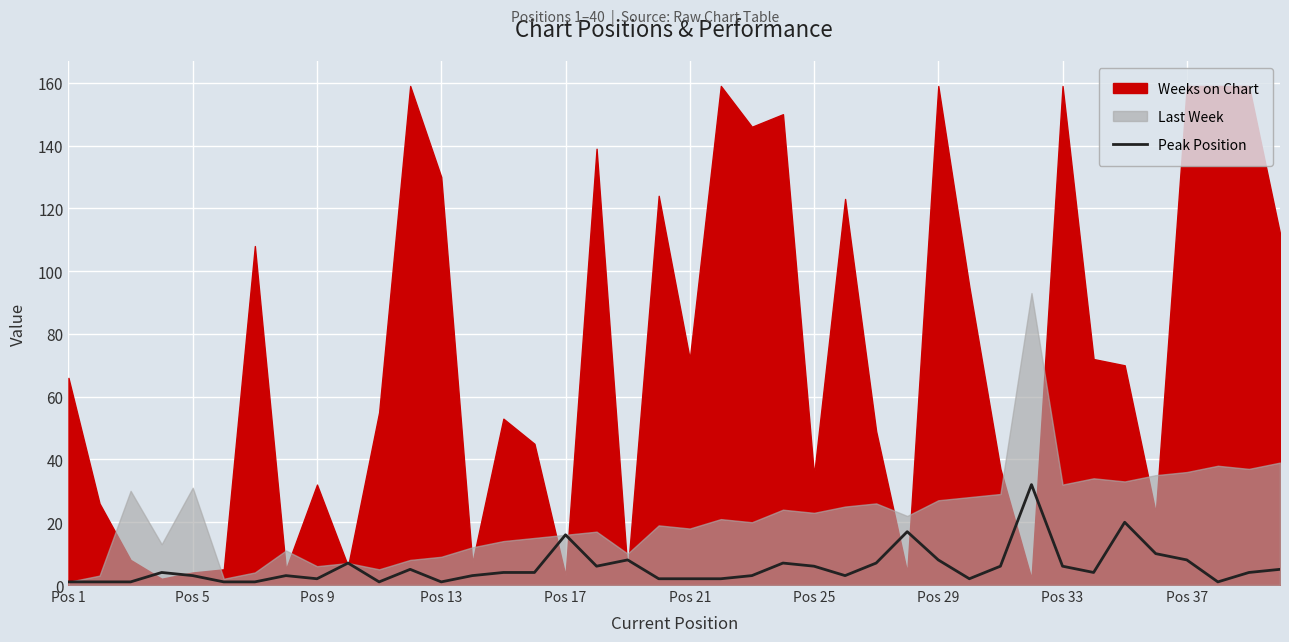

Reading left to right, what are all the values shown in this chart?

1	1	1	4	3	1	1	3	2	7	1	5	1	3	4	4	16	6	8	2	2	2	3	7	6	3	7	17	8	2	6	32	6	4	20	10	8	1	4	5